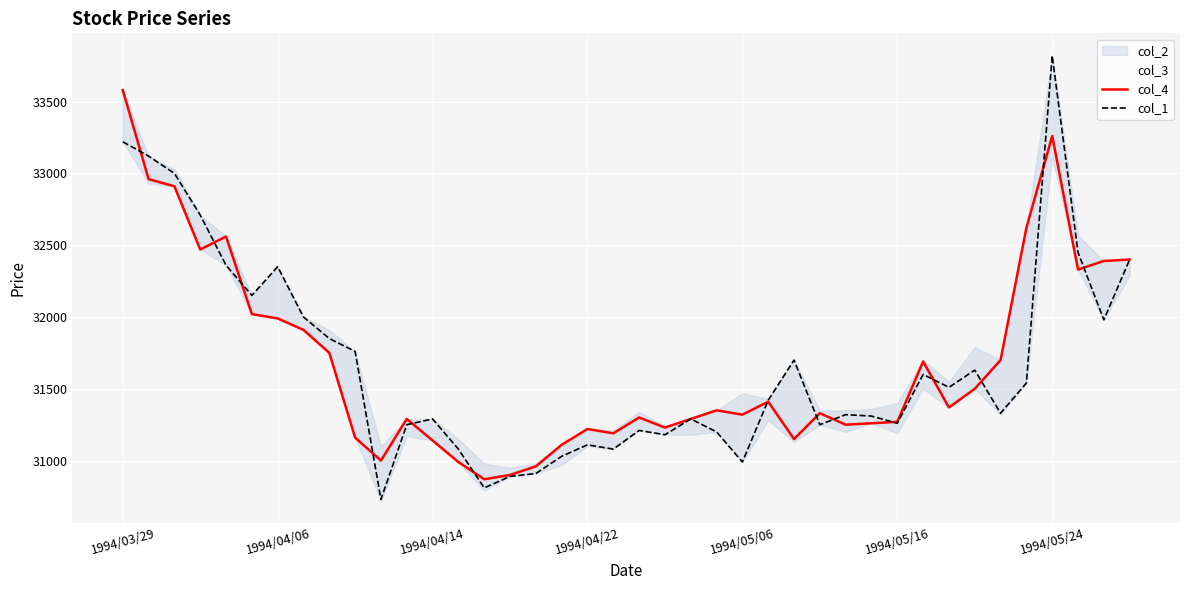

Which category has the highest value in the col_1 series?

1994/05/24